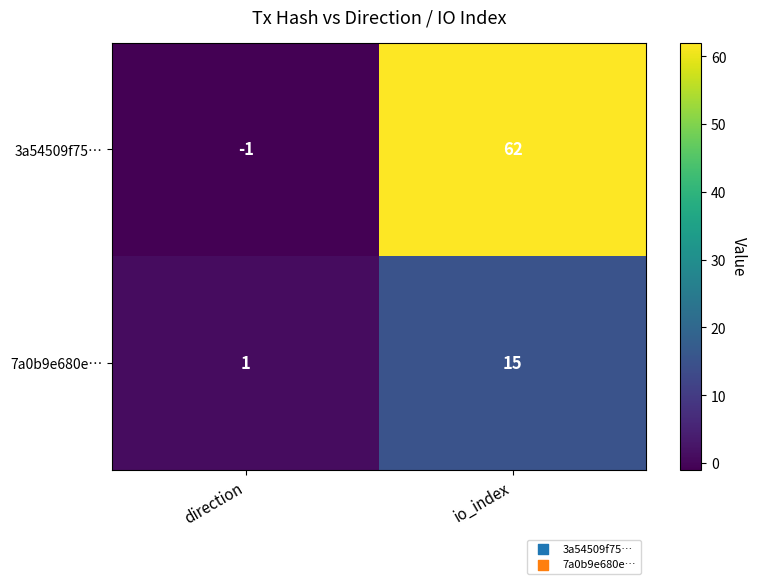

What is the maximum value shown in the chart?

62